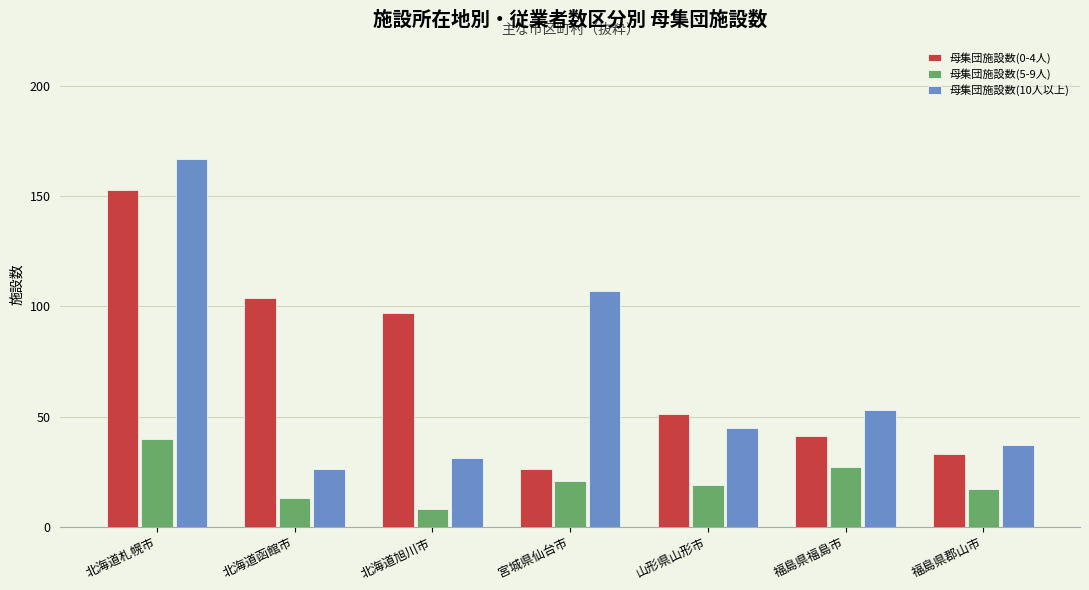

What is the difference between the highest and lowest values at 北海道旭川市?

89